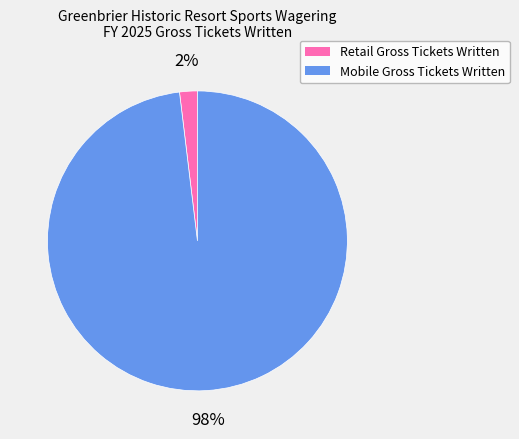

Rank the categories by value from highest to lowest.

Mobile Gross Tickets Written, Retail Gross Tickets Written